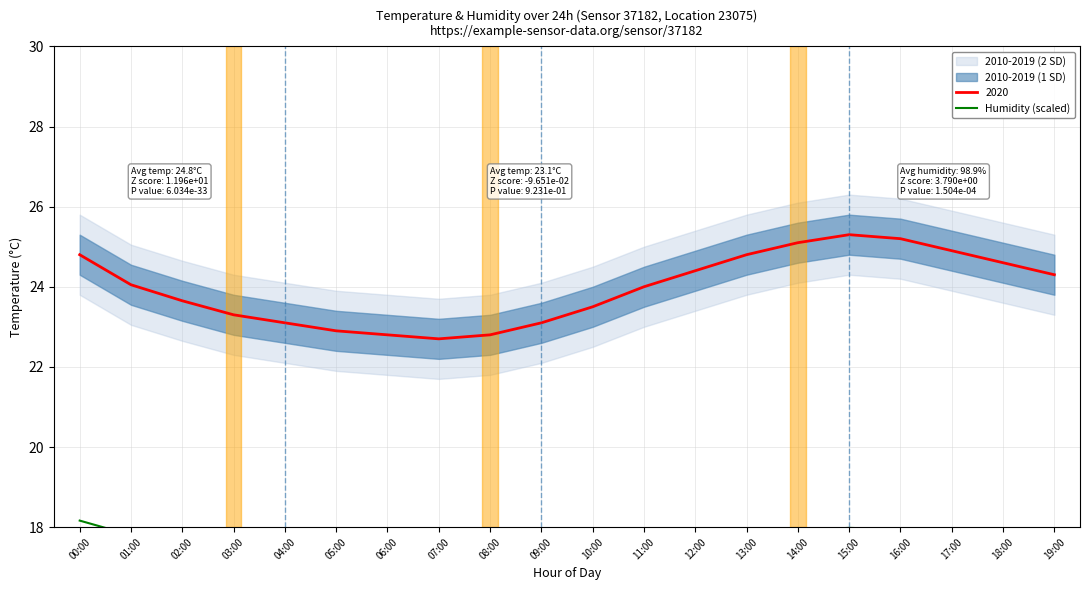

Which category has the lowest value across all series?

07:00